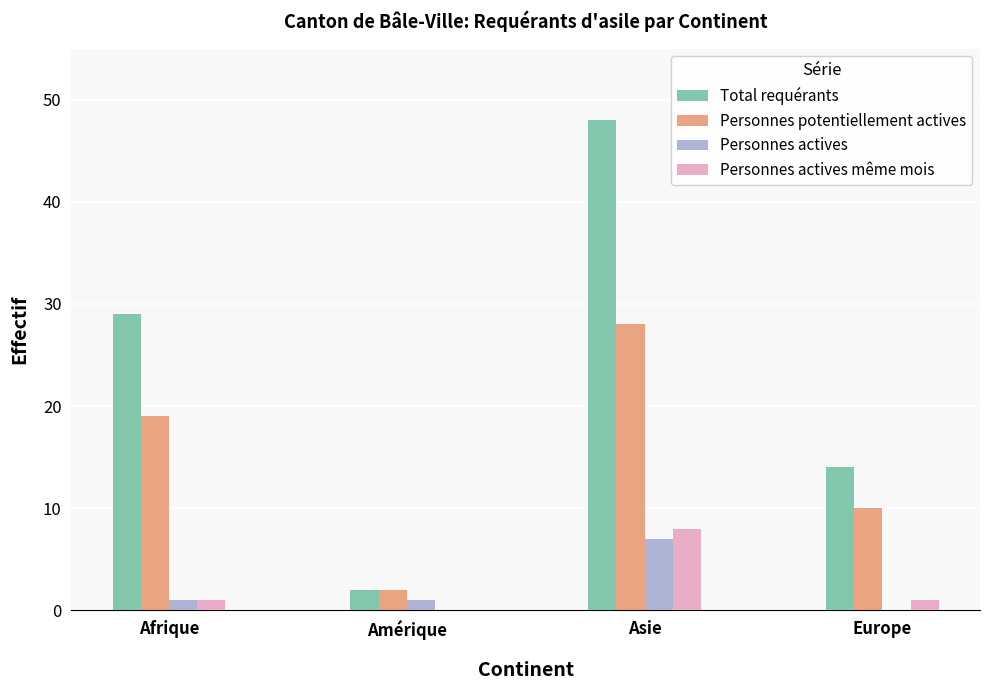

How many data points does each series have?

4